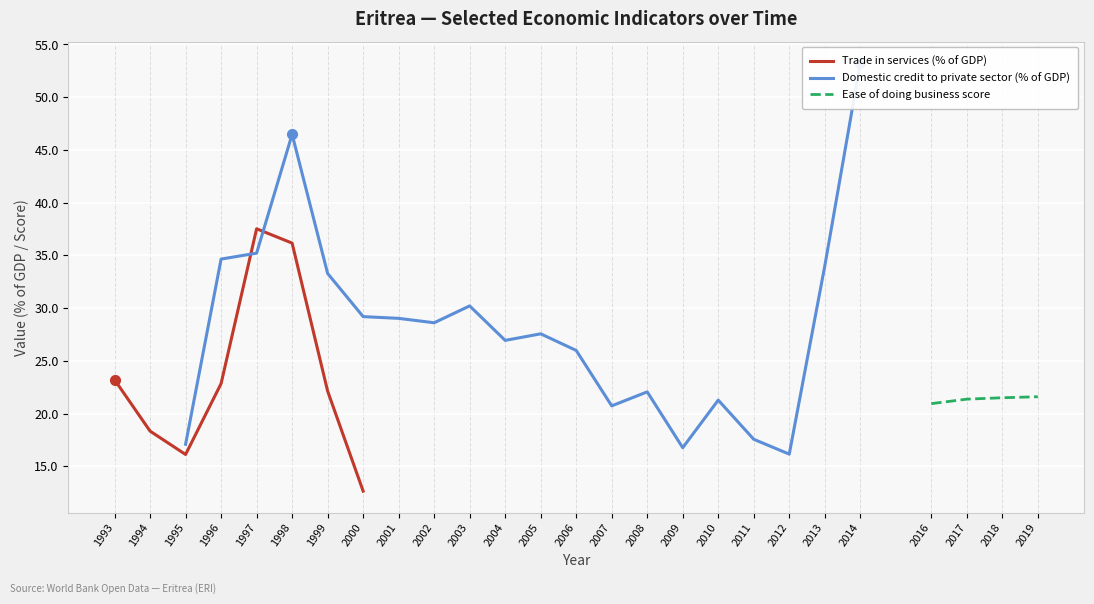

True or false: Trade in services (% of GDP) has a value of 8.9 at 1995.

False